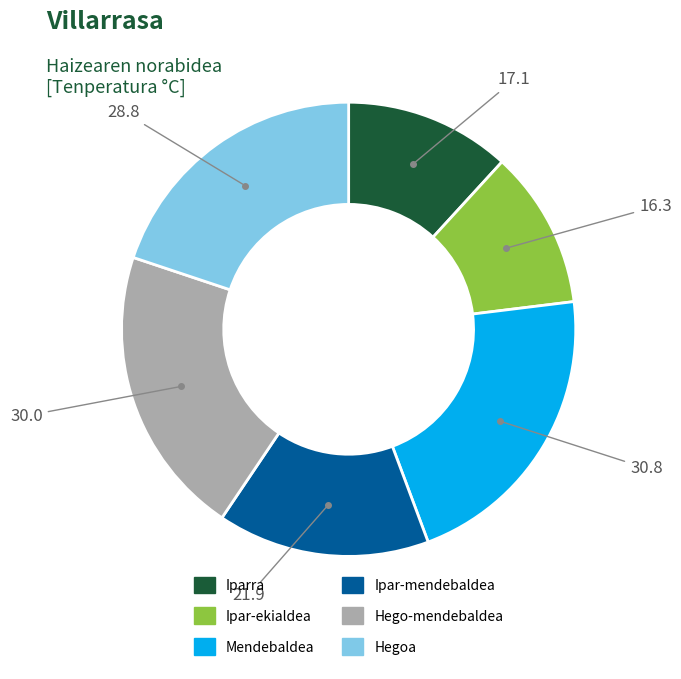

Rank the categories by value from highest to lowest.

Mendebaldea, Hego-mendebaldea, Hegoa, Ipar-mendebaldea, Iparra, Ipar-ekialdea